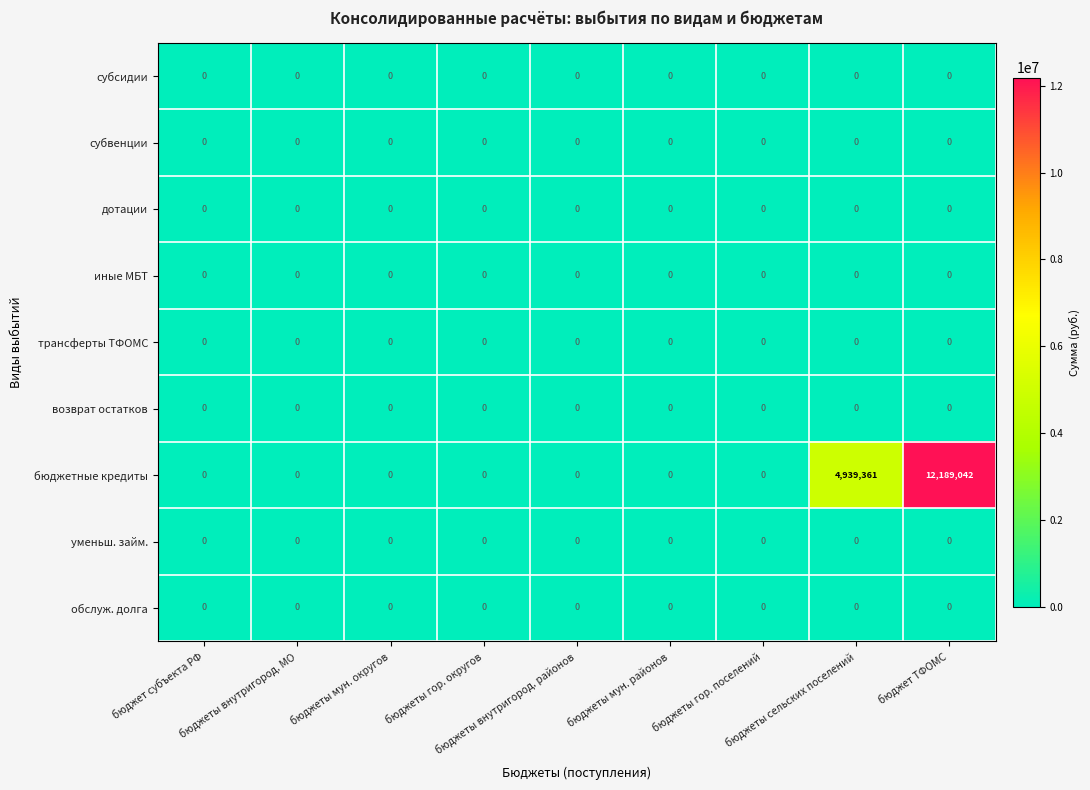

At which category is the sum across all series the highest?

бюджет ТФОМС